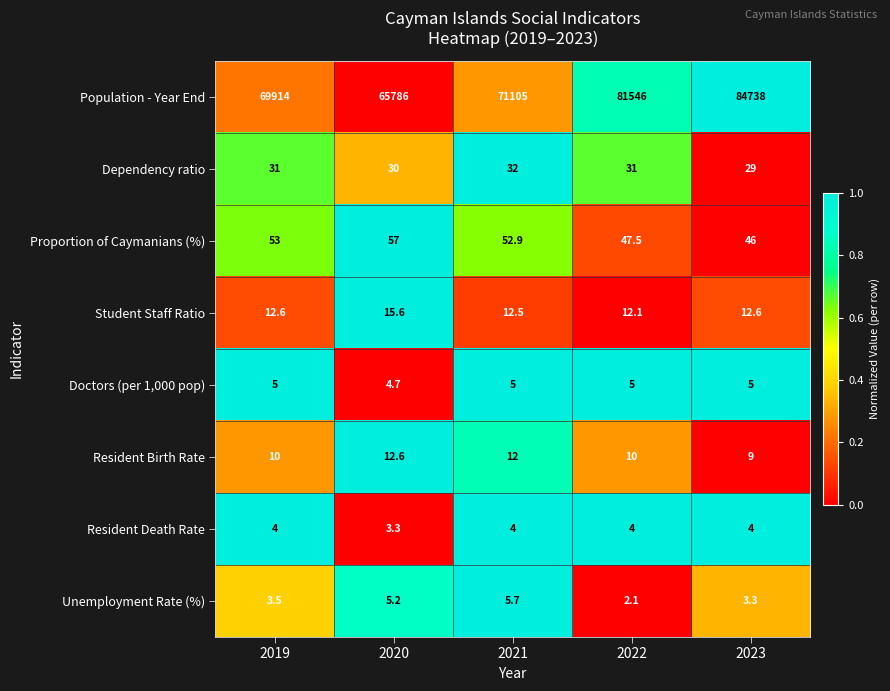

Which series has the largest total across all categories?

Population - Year End